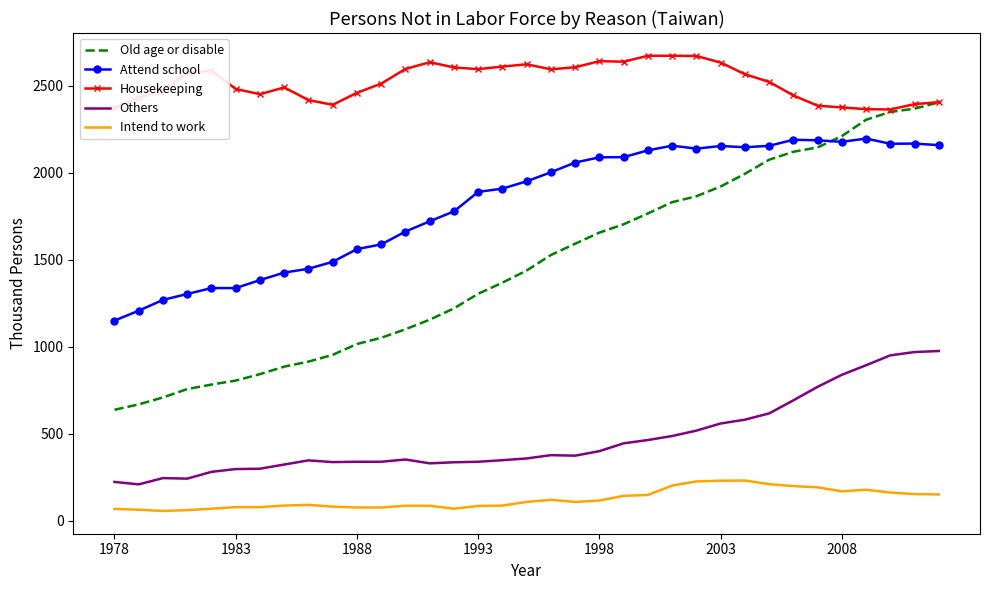

Which series has the widest spread of values?

Old age or disable